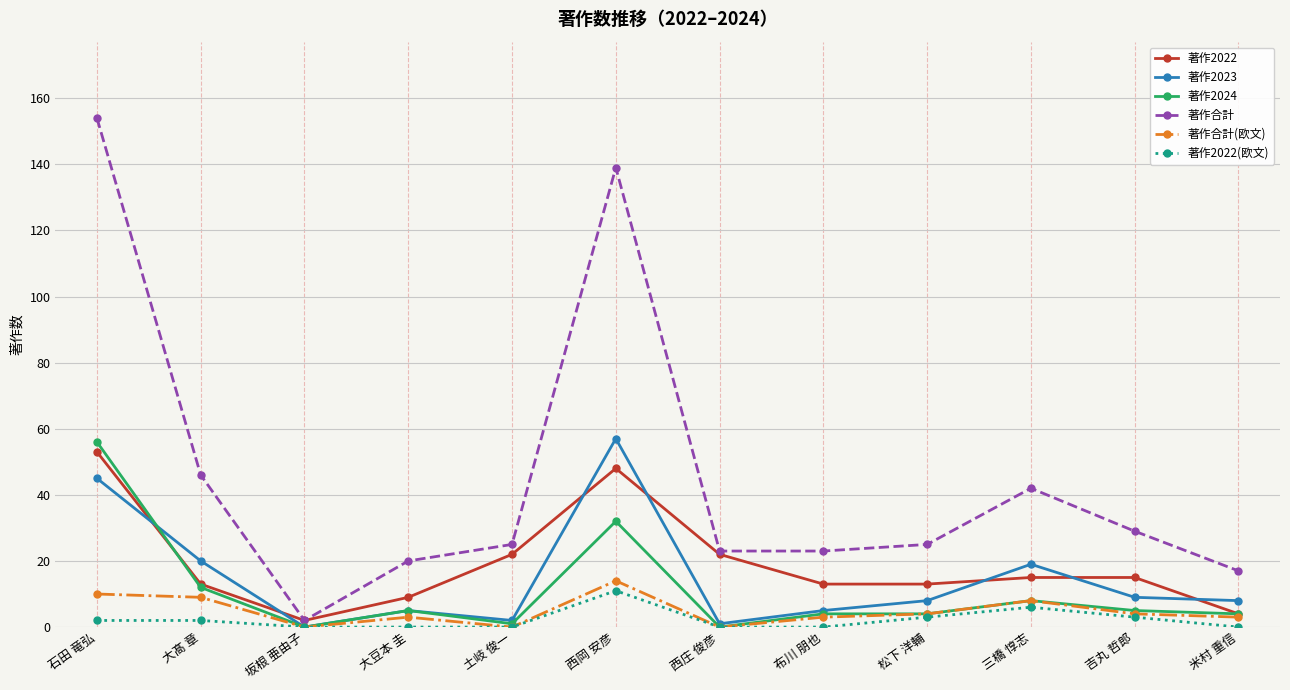

True or false: 著作2023 and 著作2022 cross at least once.

True